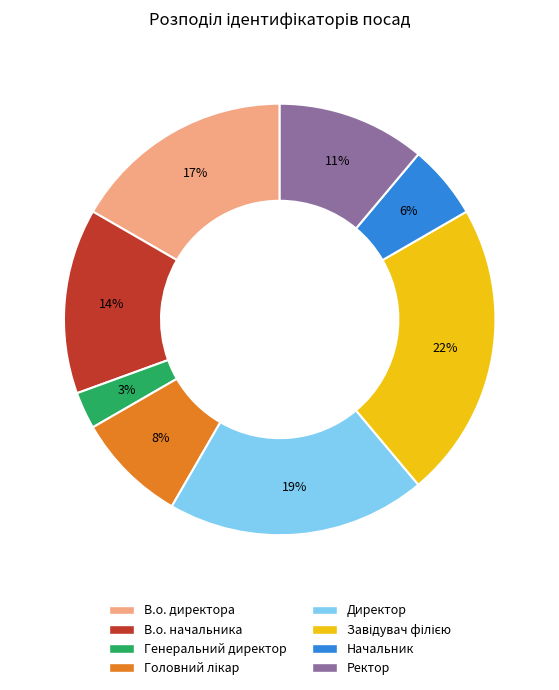

Is it true that В.о. директора is 17% of the pie?

True